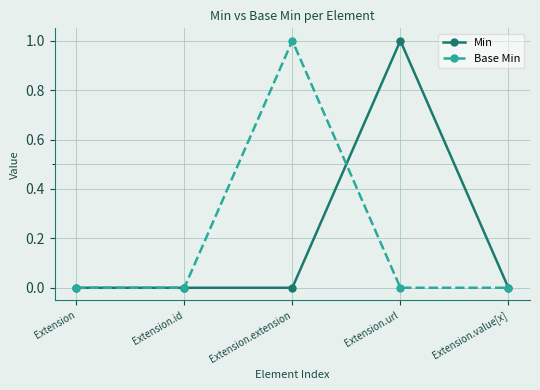

Reading left to right, what are all the values shown in this chart?

Min: Extension=0	Extension.id=0	Extension.extension=0	Extension.url=1	Extension.value[x]=0
Base Min: Extension=0	Extension.id=0	Extension.extension=1	Extension.url=0	Extension.value[x]=0